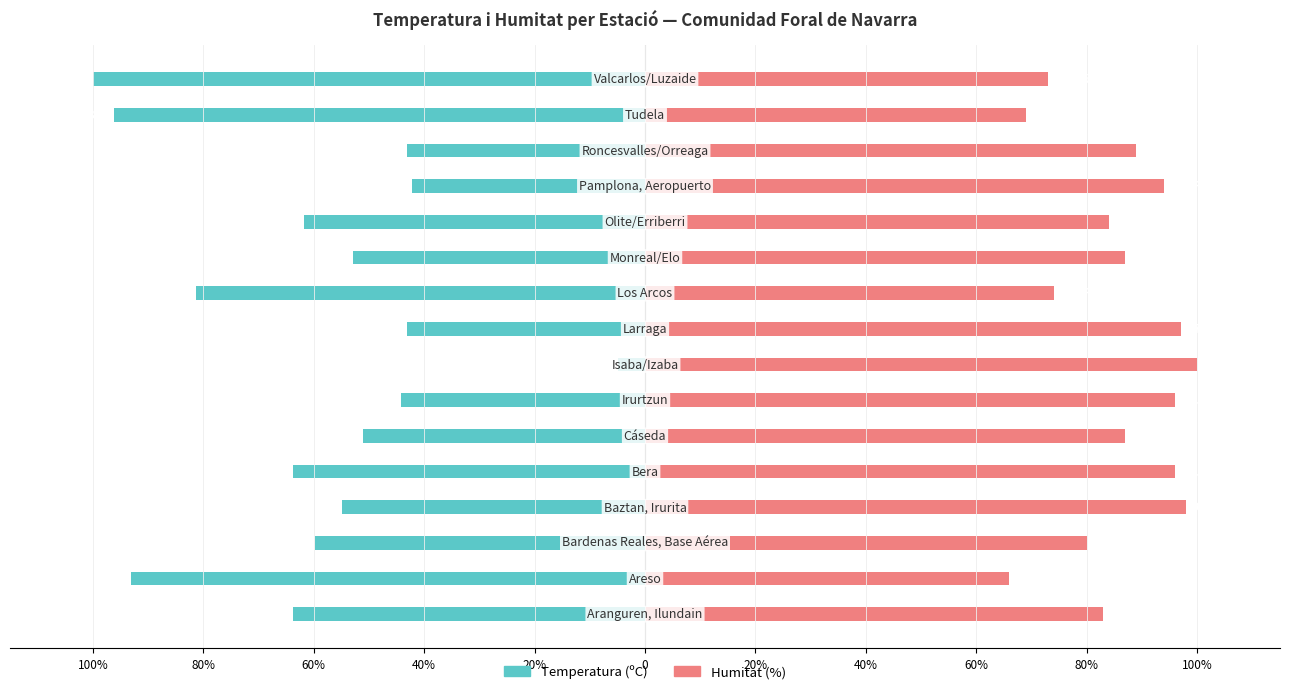

Reading left to right, transcribe all the data shown in this chart.

Temperatura (ºC): -63.7	-93.1	-59.8	-54.9	-63.7	-51.0	-44.1	-4.9	-43.1	-81.4	-52.9	-61.8	-42.2	-43.1	-96.1	-100.0
Humitat (%): 83.0	66.0	80.0	98.0	96.0	87.0	96.0	100.0	97.0	74.0	87.0	84.0	94.0	89.0	69.0	73.0